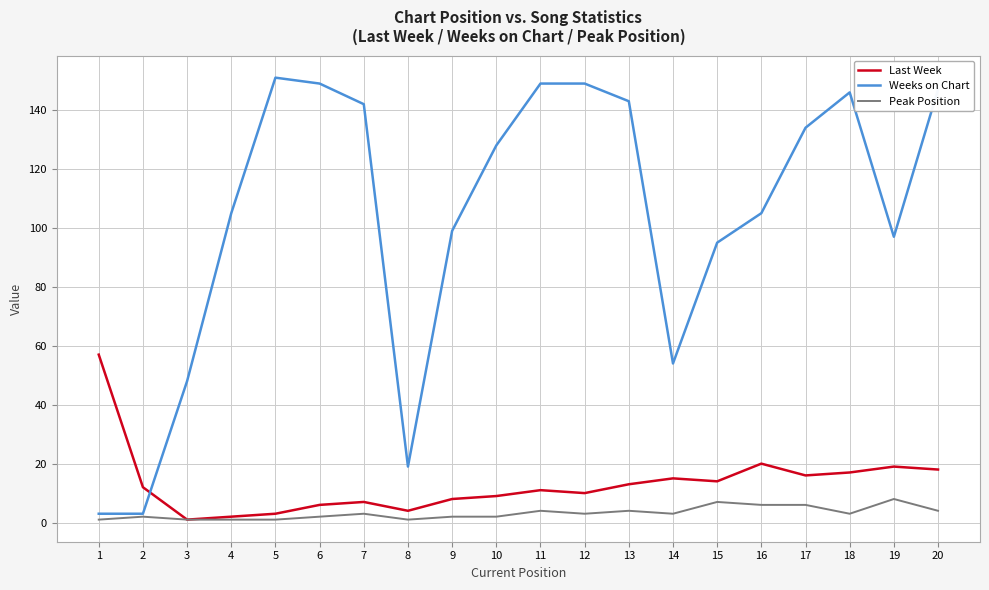

How many intersections are there between Weeks on Chart and Last Week?

1